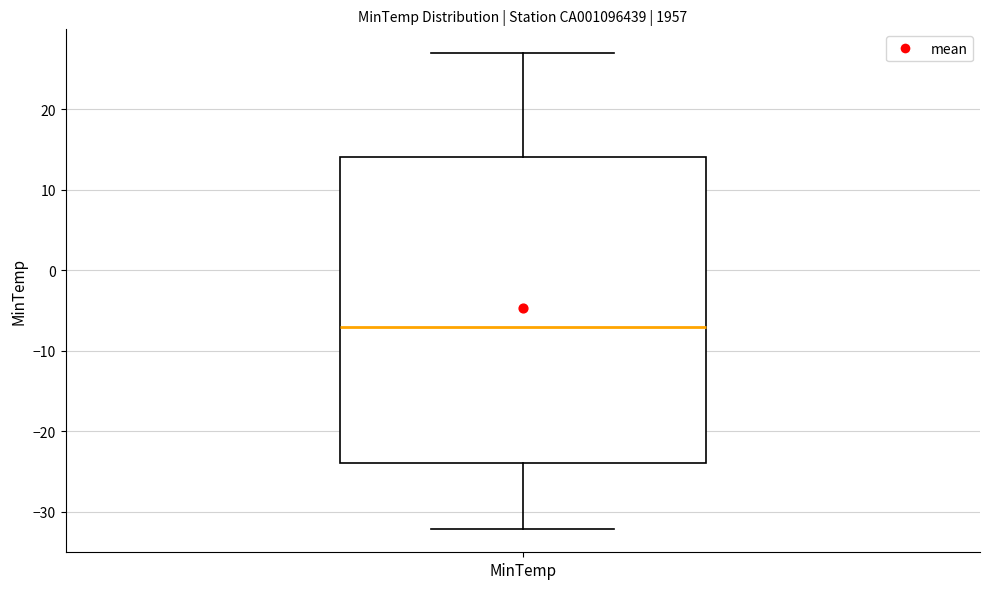

Where does the upper whisker of the box for MinTemp end on the y-axis? The values are not printed on the chart, so give them approximately, as read against the axis.

27